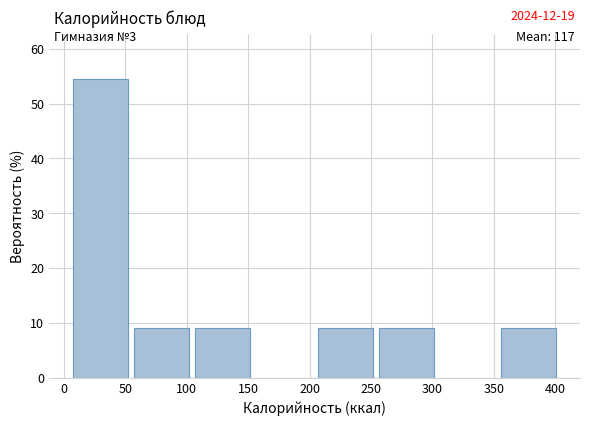

Which range on the x-axis has the tallest bar?

10 to 55